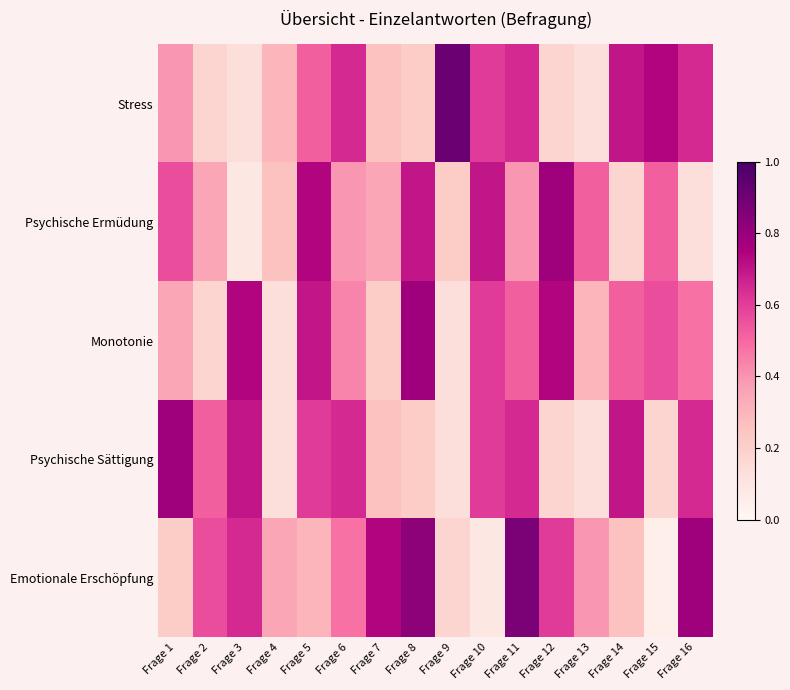

Between Frage 1 and Frage 5, which is larger?

Frage 5